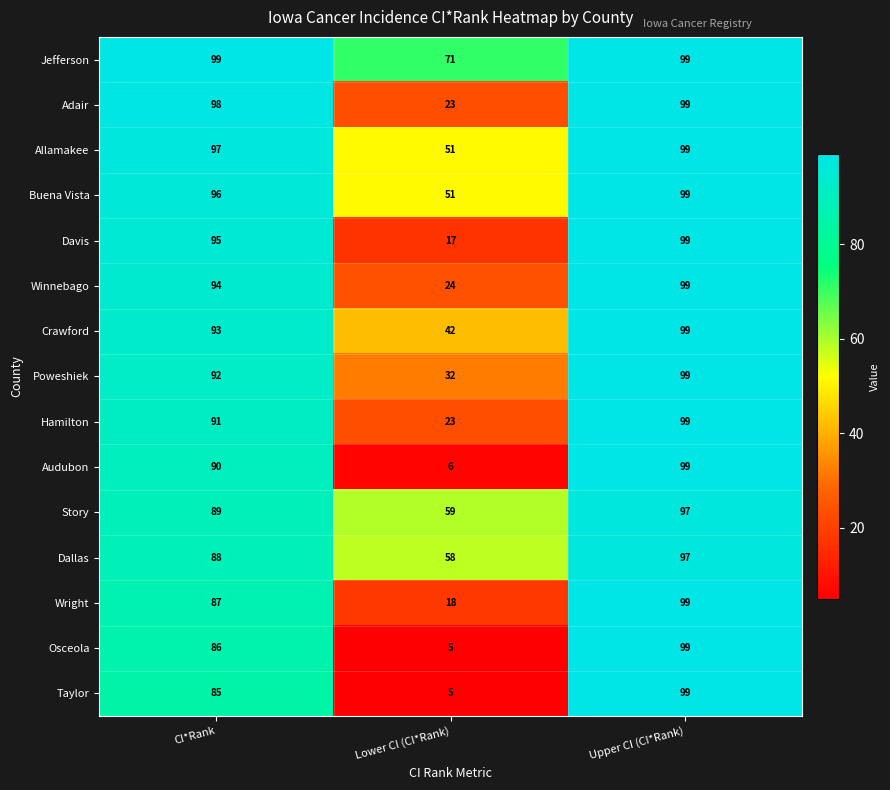

What is the difference between the highest and lowest values at CI*Rank?

14